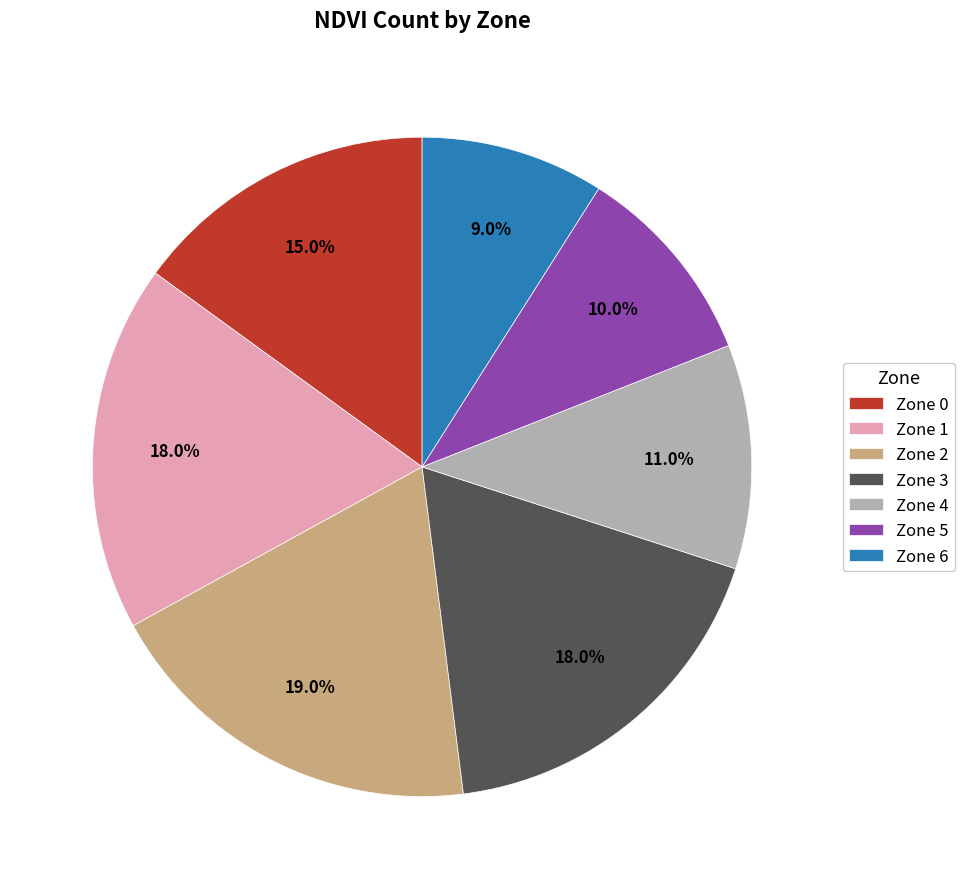

Is there a majority slice in this chart?

No